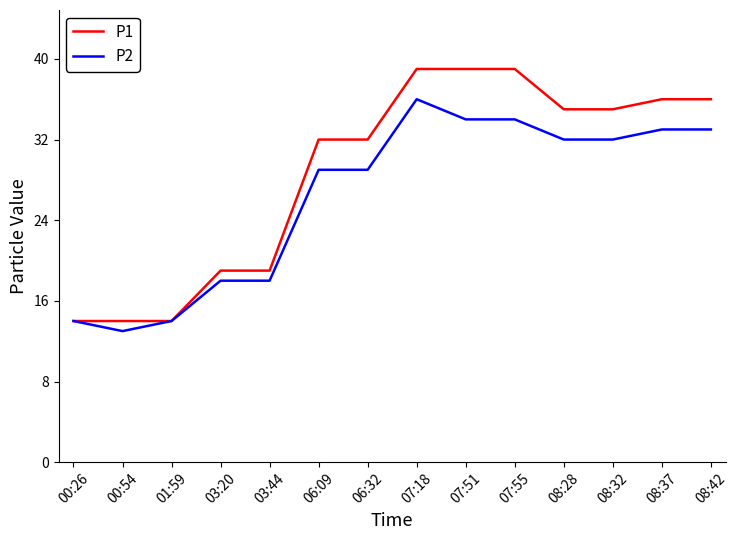

What is the greatest value displayed?

39